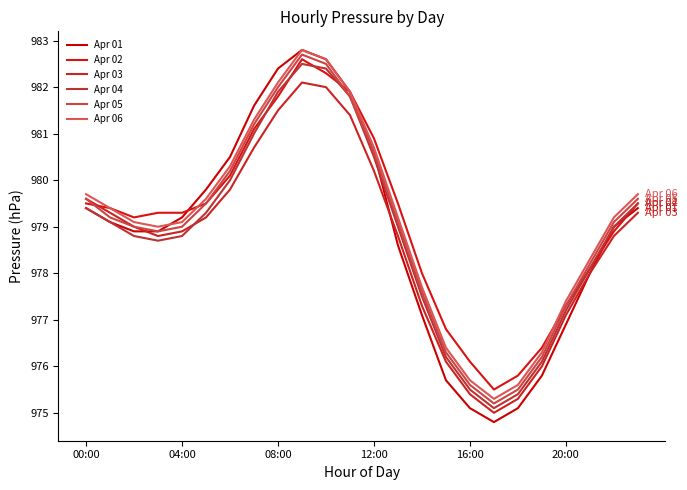

Does the chart display data point markers on the line(s)?

No